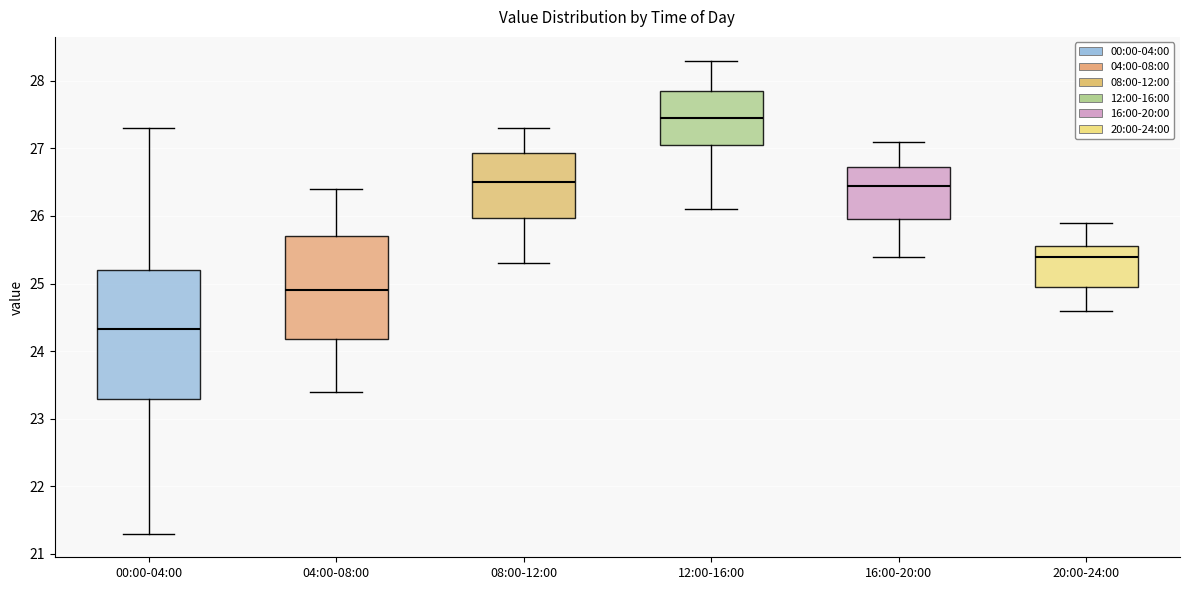

Where does the upper whisker of the box for 00:00-04:00 end on the y-axis? The values are not printed on the chart, so give them approximately, as read against the axis.

27.3